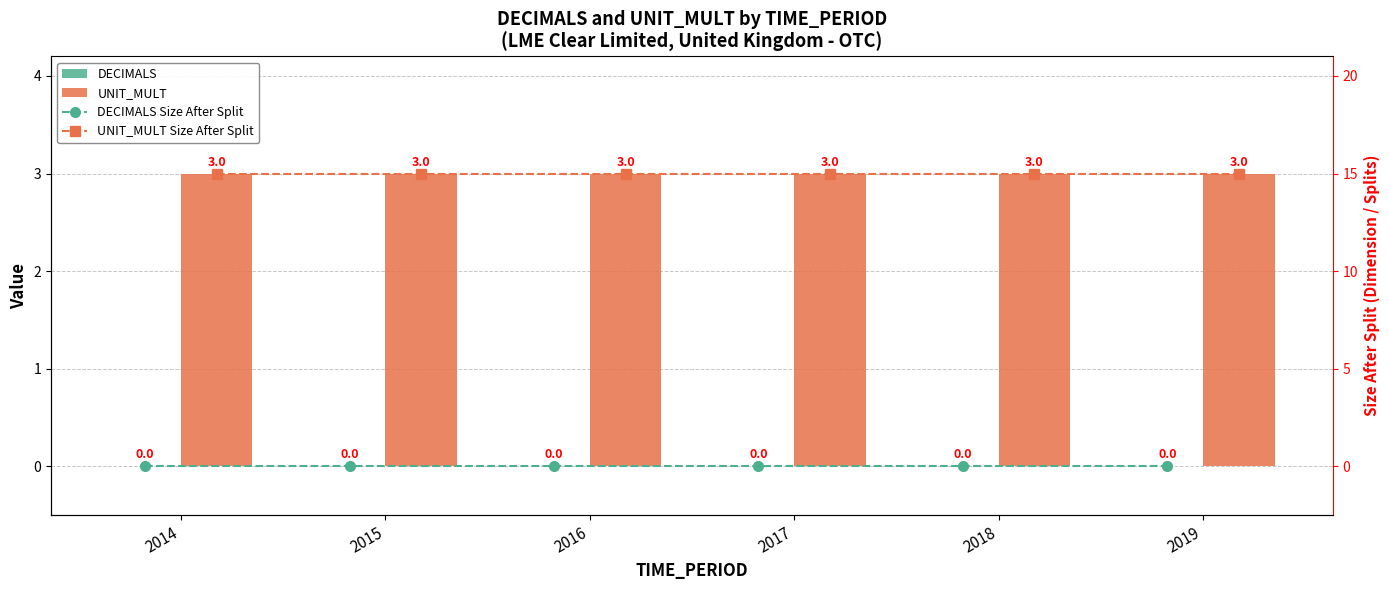

Which category has the highest value in the DECIMALS Size After Split series?

2014